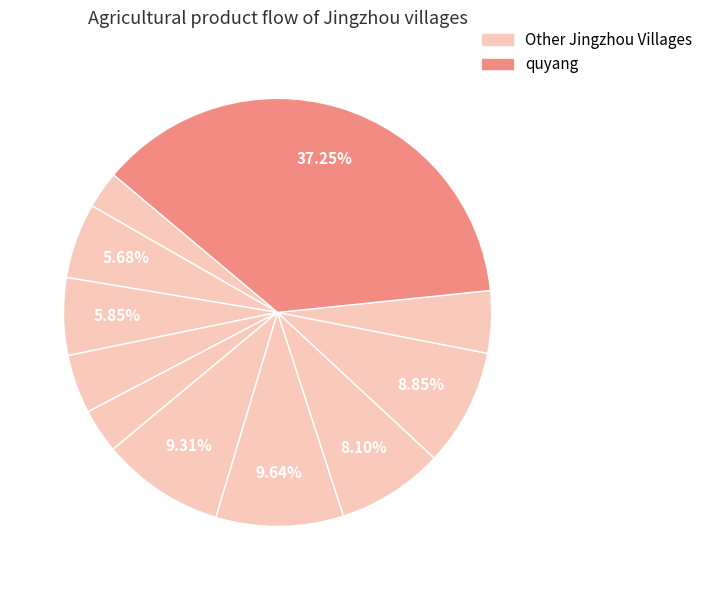

How many slices are in this pie chart?

11